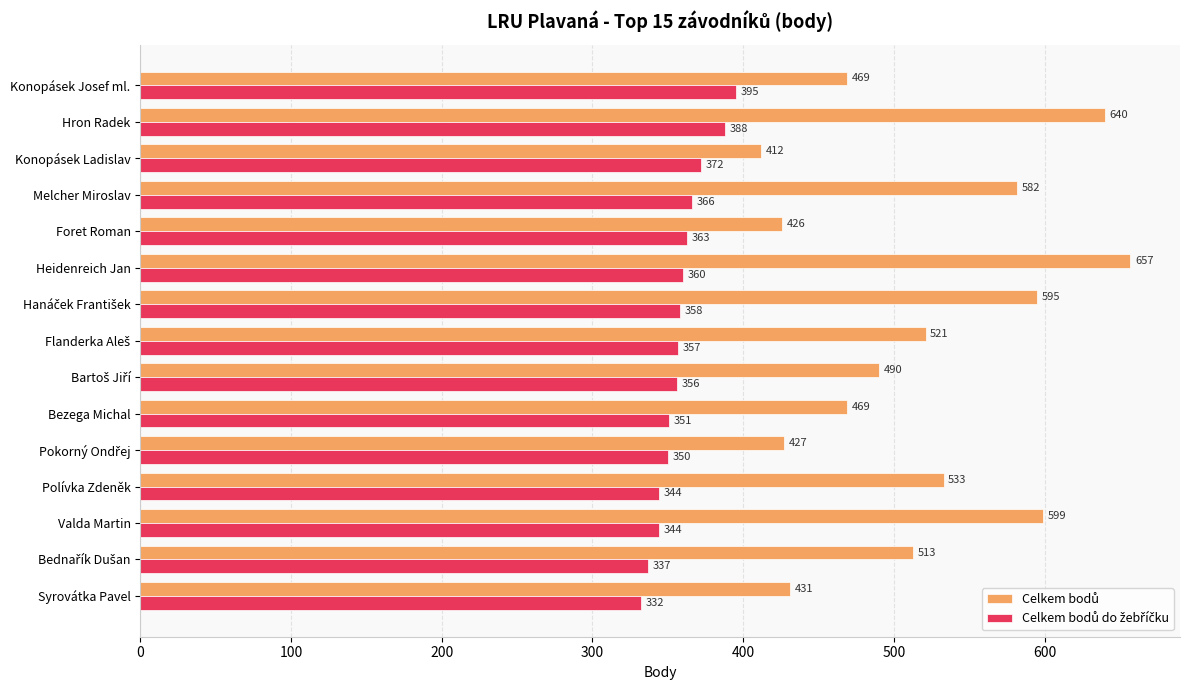

What is the smallest value displayed?

332